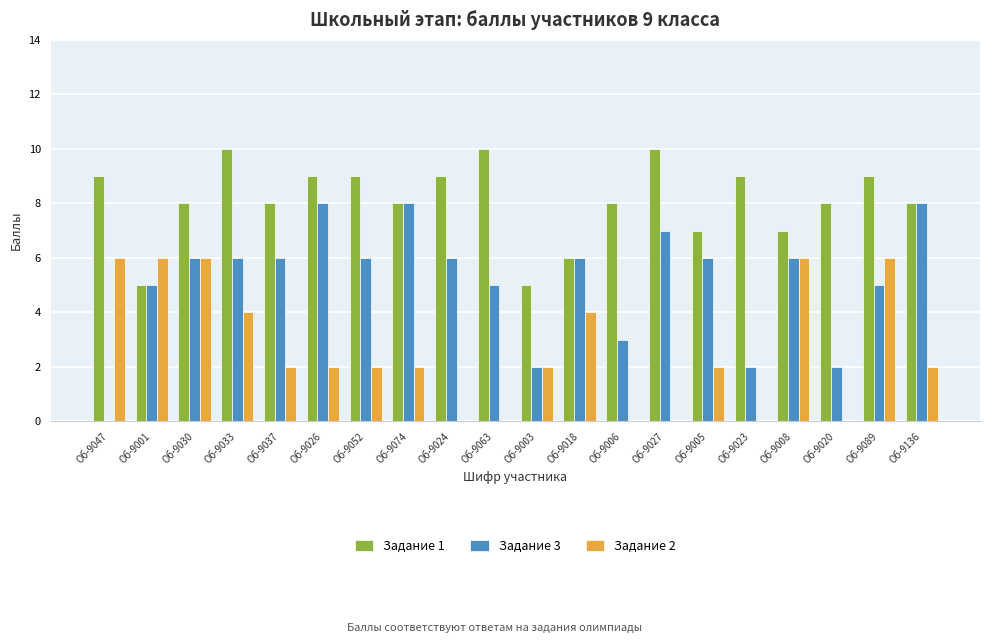

How many groups of bars are there?

20